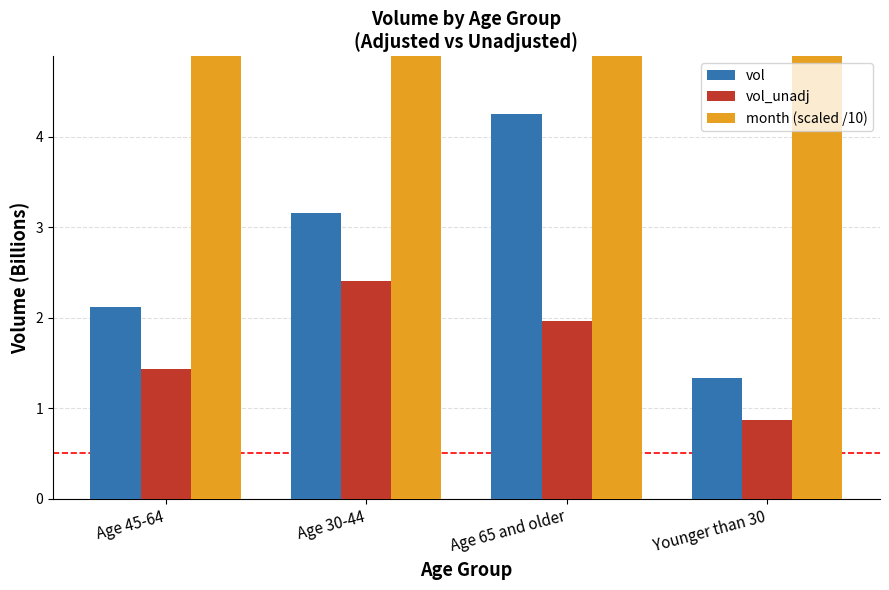

Which category has the highest value in the vol_unadj series?

Age 30-44